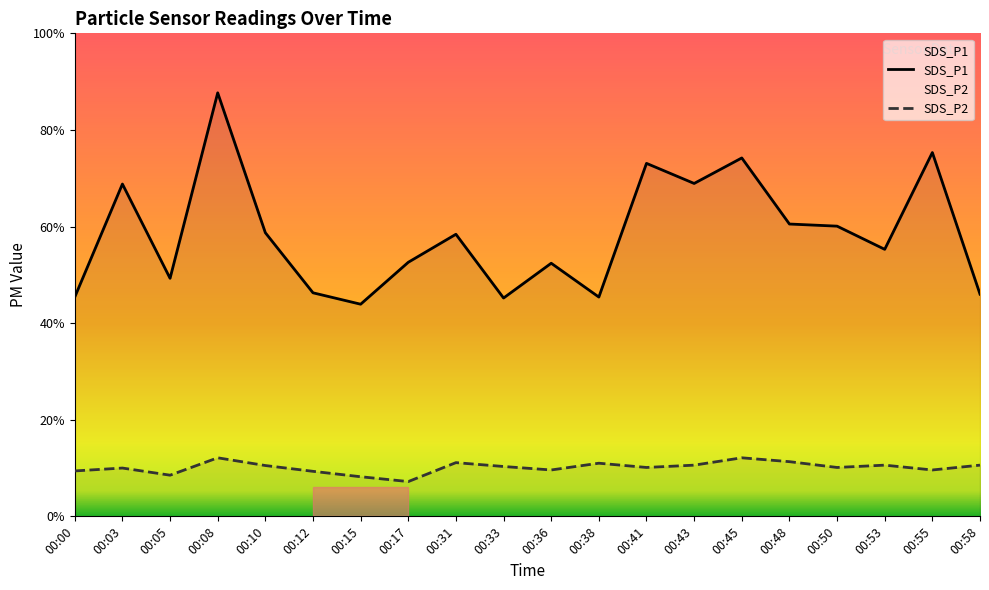

True or false: SDS_P2 and SDS_P1 intersect in this chart.

False